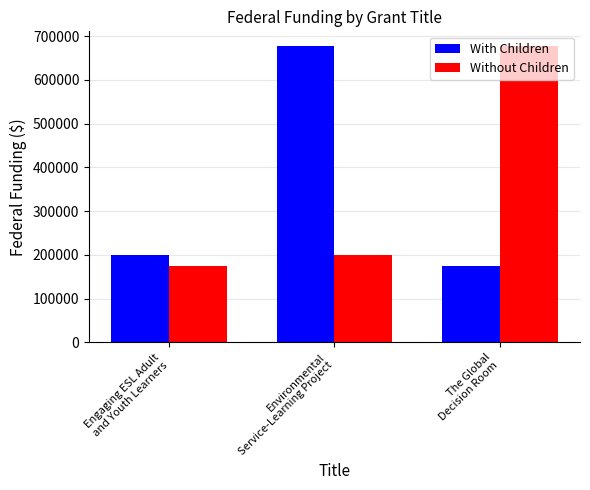

How many groups of bars are there?

3